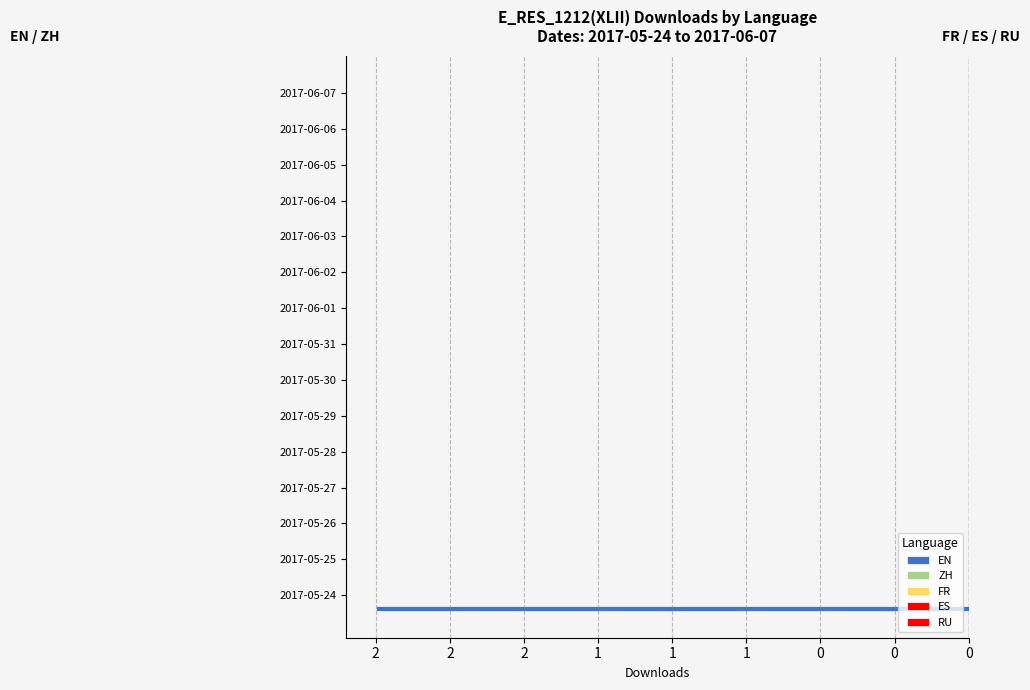

Are the bars horizontal?

Yes